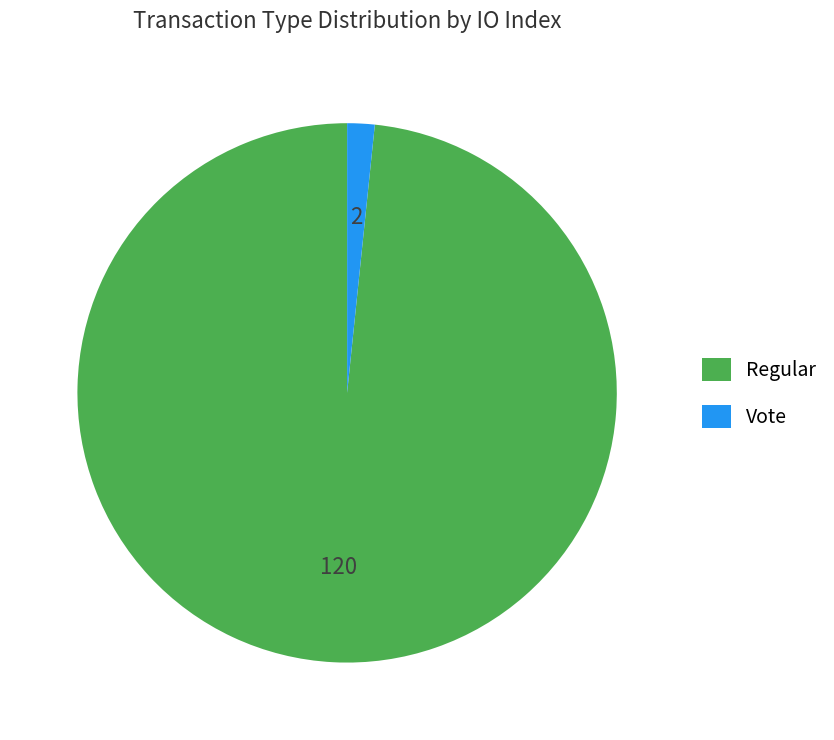

The Vote slice represents 10% of the pie. True or false?

False